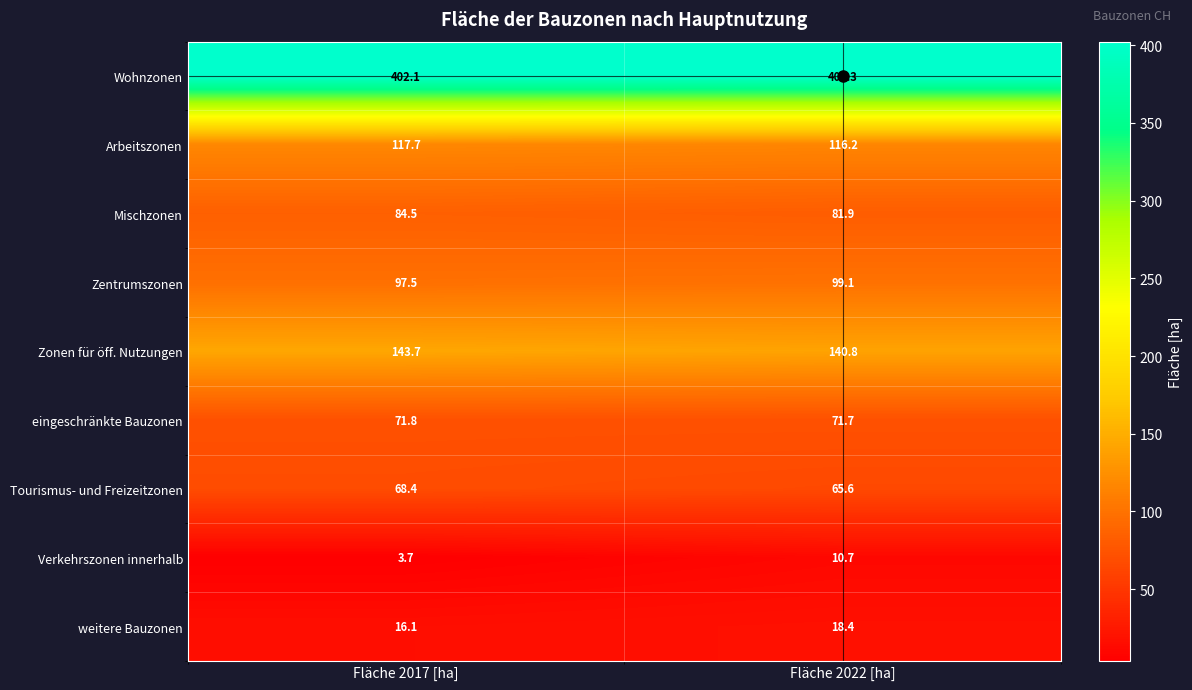

At which label is Mischzonen closest to 83?

Fläche 2022 [ha]